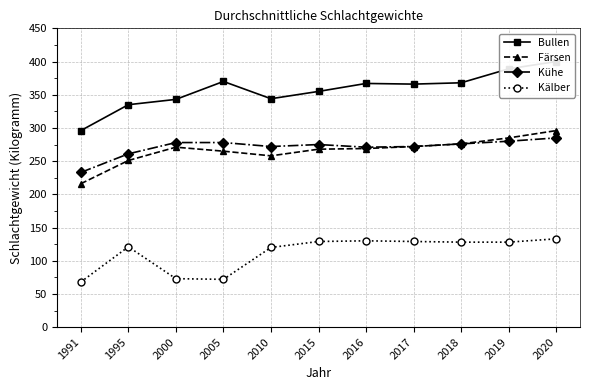

Reading right to left, transcribe all the data shown in this chart.

Bullen: 400	389	368	366	367	355	344	370	343	335	296
Färsen: 296	285	276	272	269	268	258	265	271	251	216
Kühe: 285	280	276	272	271	275	272	278	278	261	233
Kälber: 133	128	128	129	130	129	120	72	73	121	68